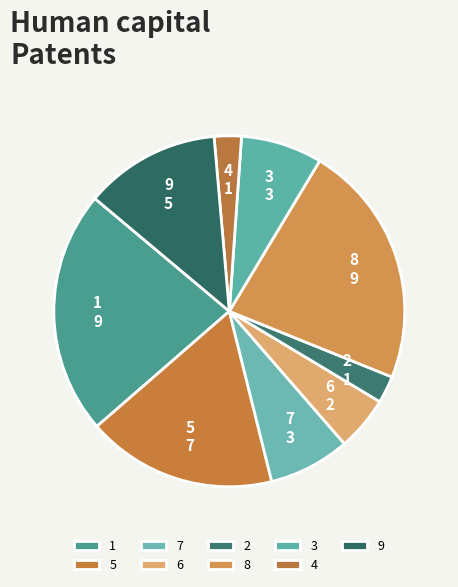

Do 5 and 8 together represent more than half of the pie?

No